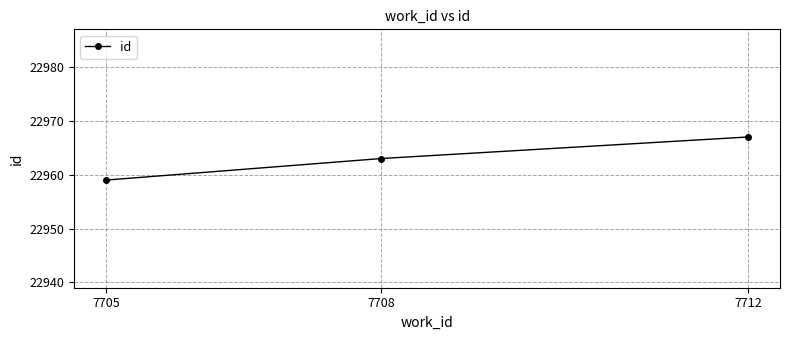

What is the average value?

22963